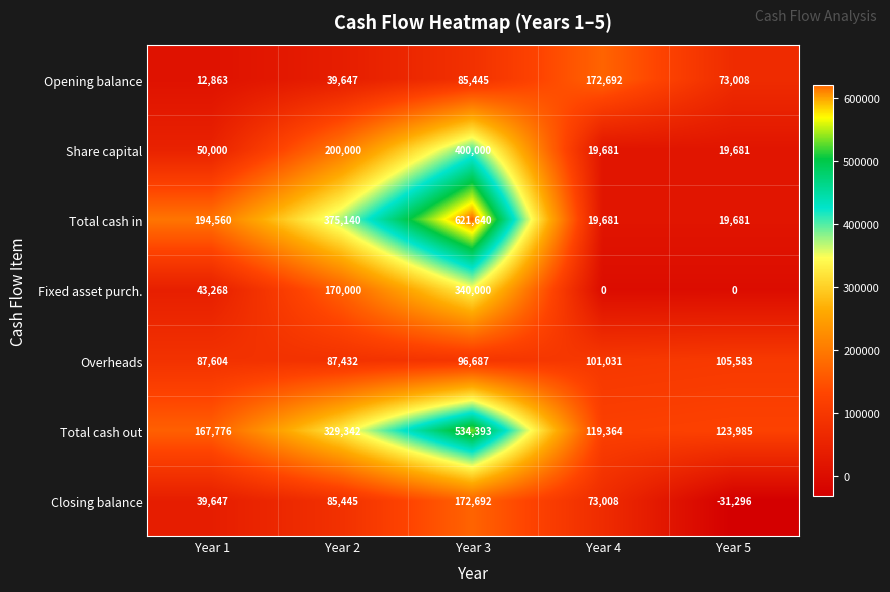

What is the difference between the maximum and second lowest values in the Share capital series?

380319